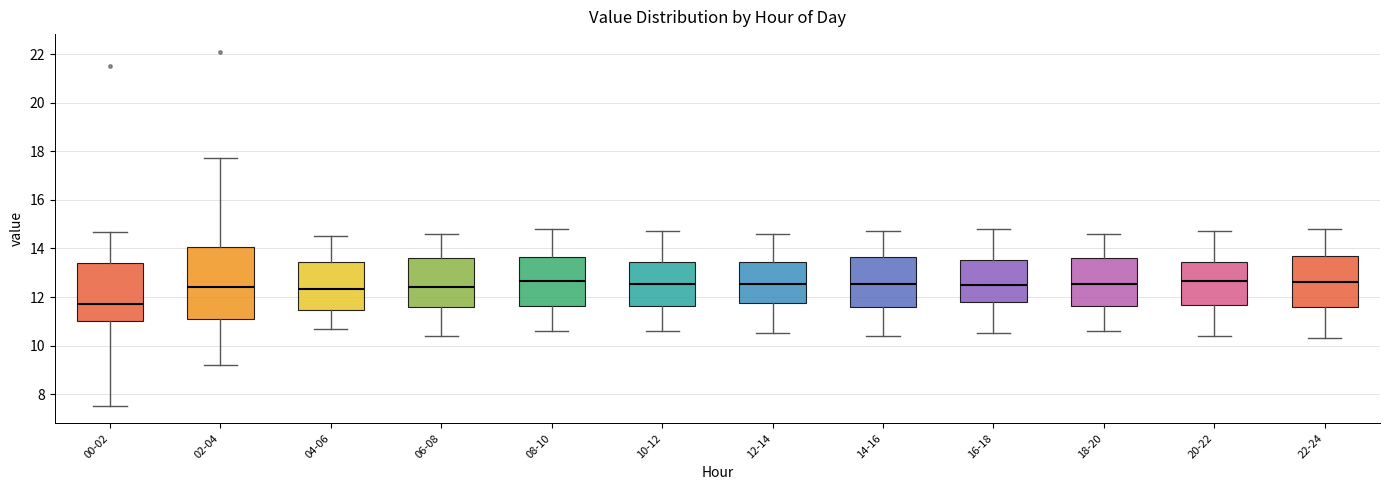

Comparing the boxes themselves (not the whiskers), which one is the tallest?

02-04